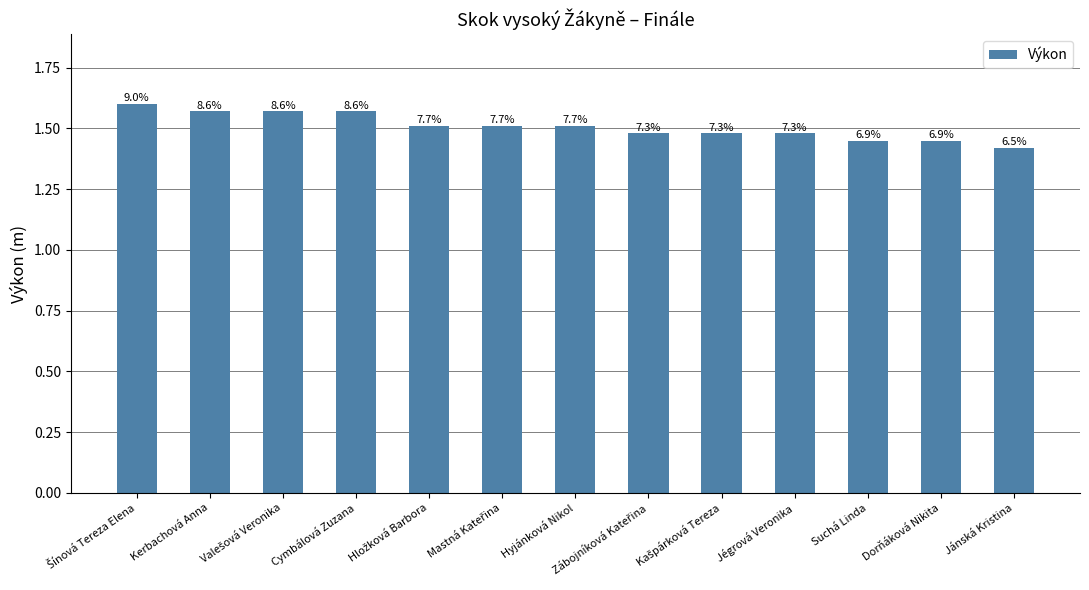

What is the value of the 1st bar from the left?

1.6